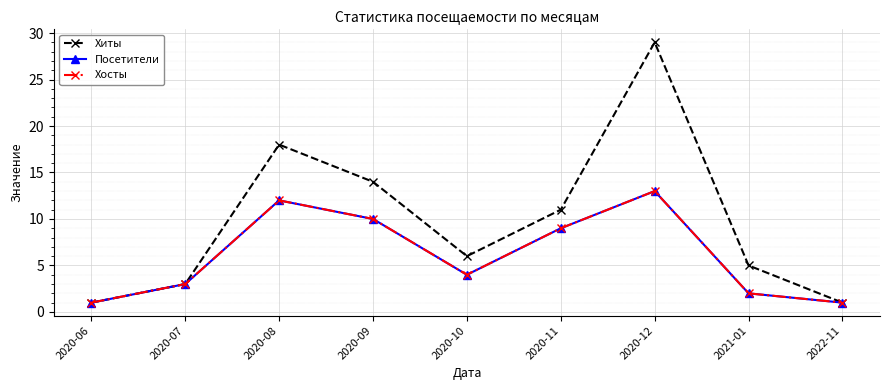

Does the chart have visible grid lines?

Yes